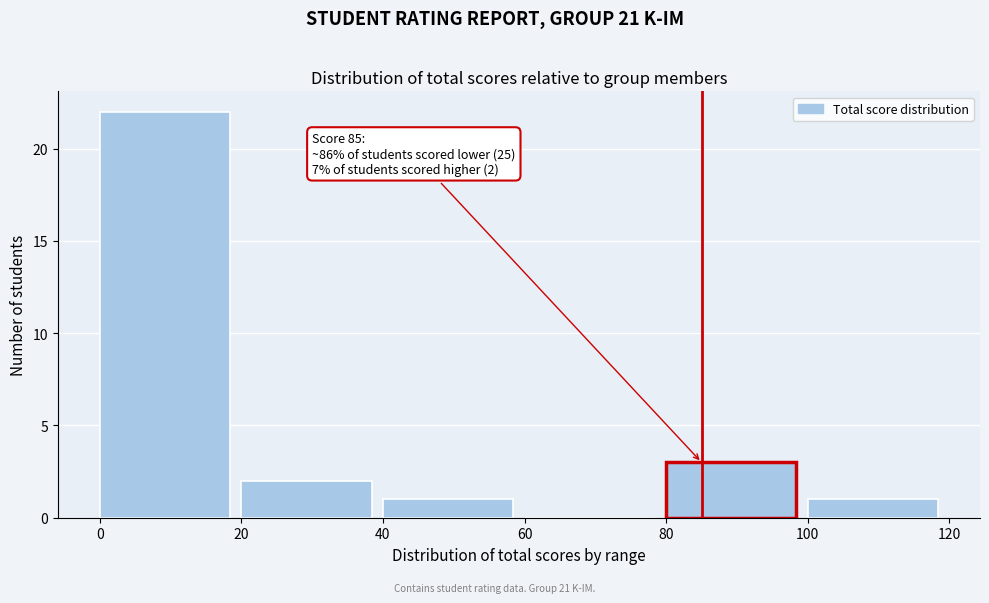

Which range on the x-axis has the tallest bar?

0 to 20